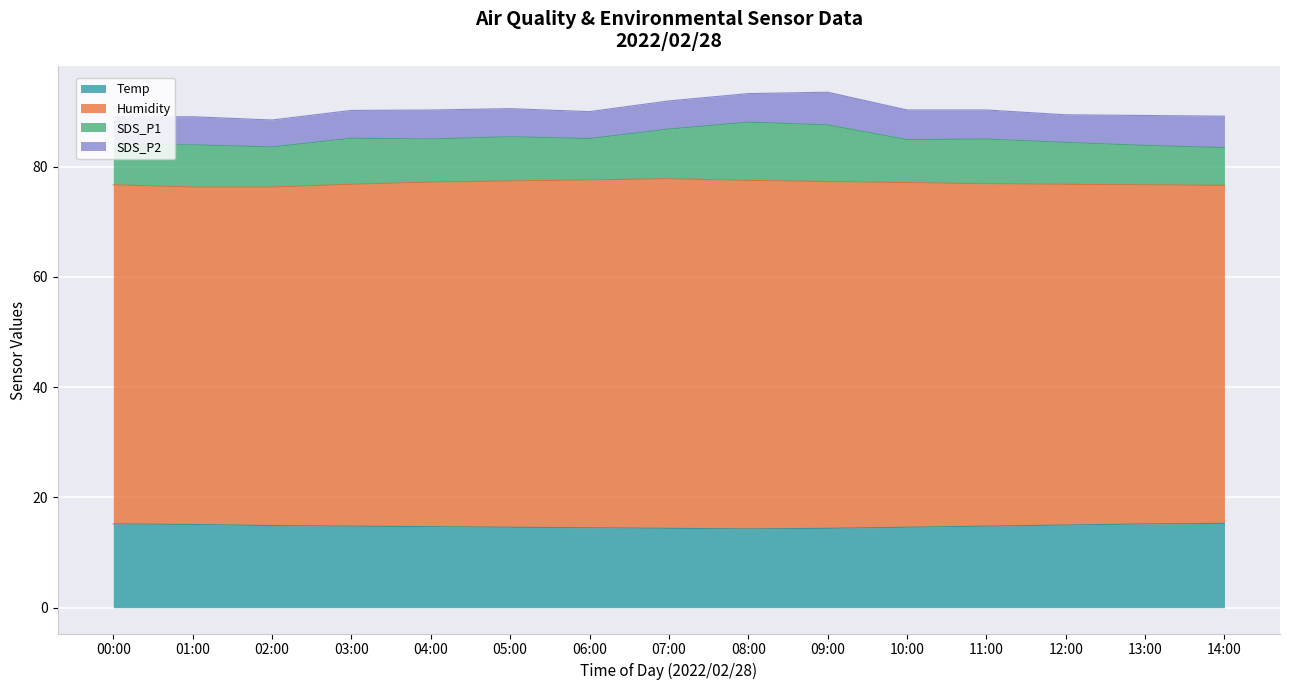

True or false: SDS_P2 and Humidity intersect in this chart.

False